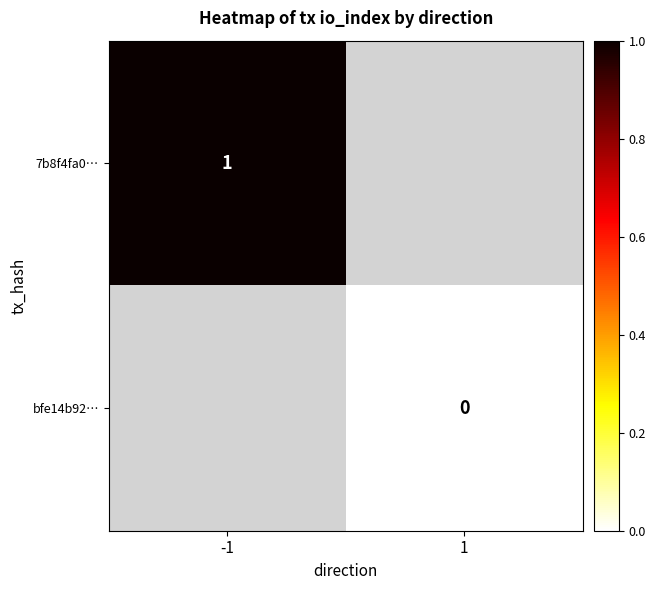

How many categories are shown in the chart?

2